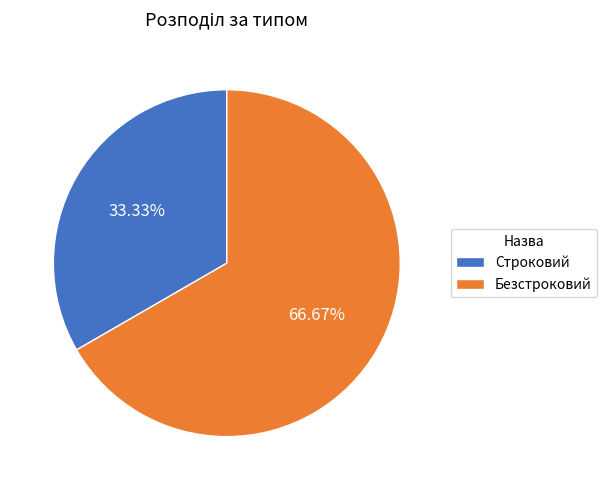

Which slice is the largest?

Безстроковий